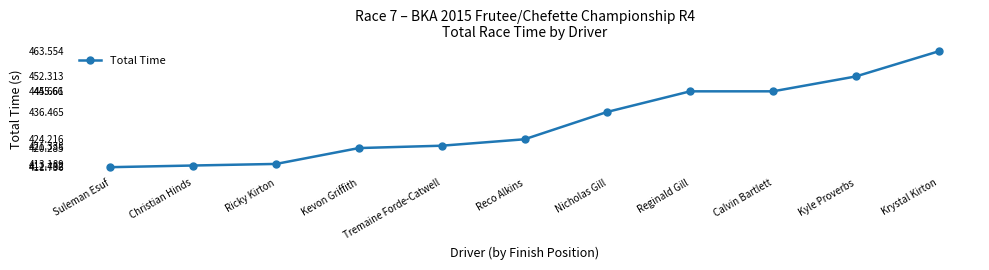

Which label corresponds to the largest value in the chart?

Krystal Kirton